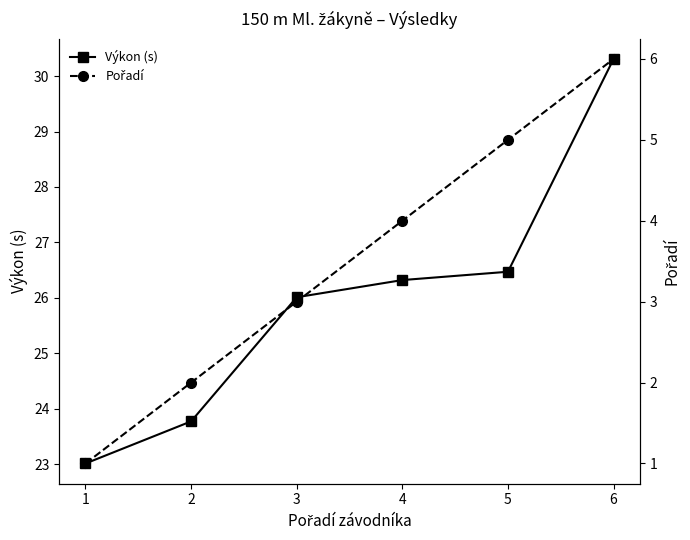

Which series changed the most between 2 and 5?

Pořadí